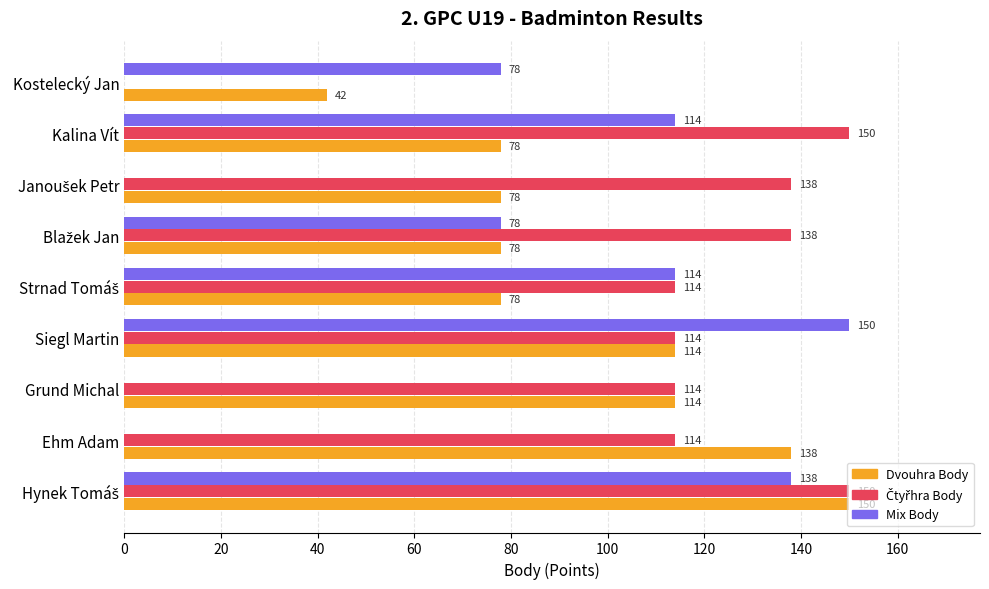

What is the highest value of the Dvouhra Body series?

150